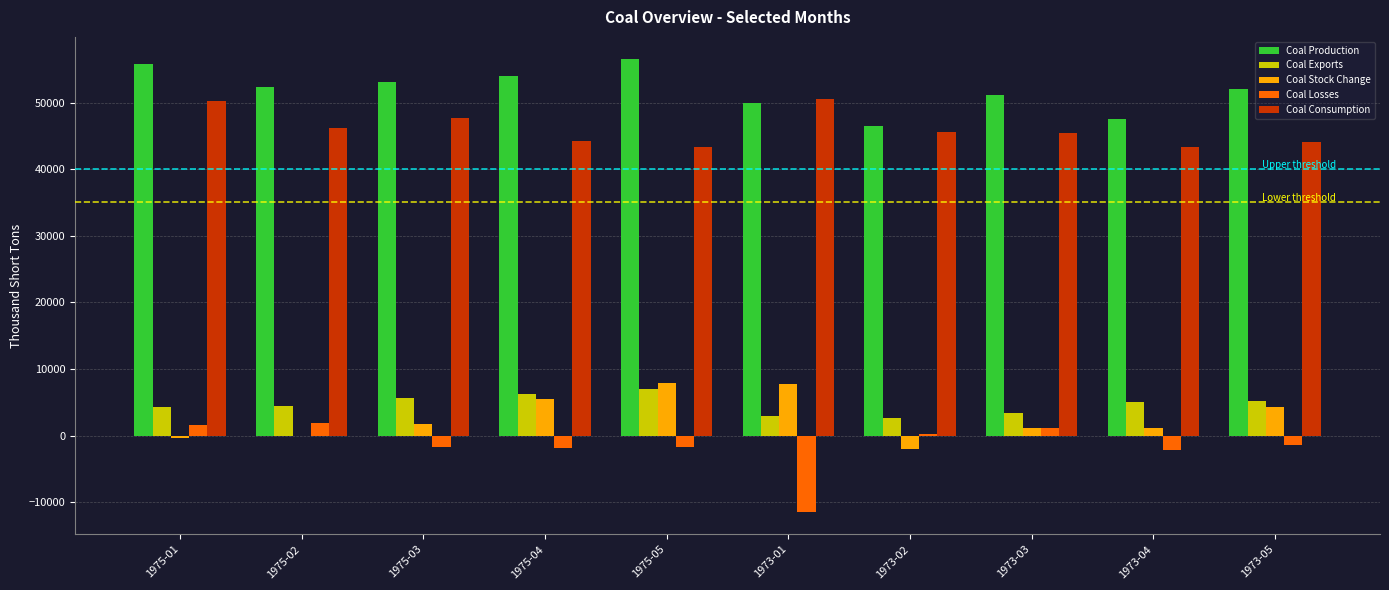

Which series has the largest total across all categories?

Coal Production